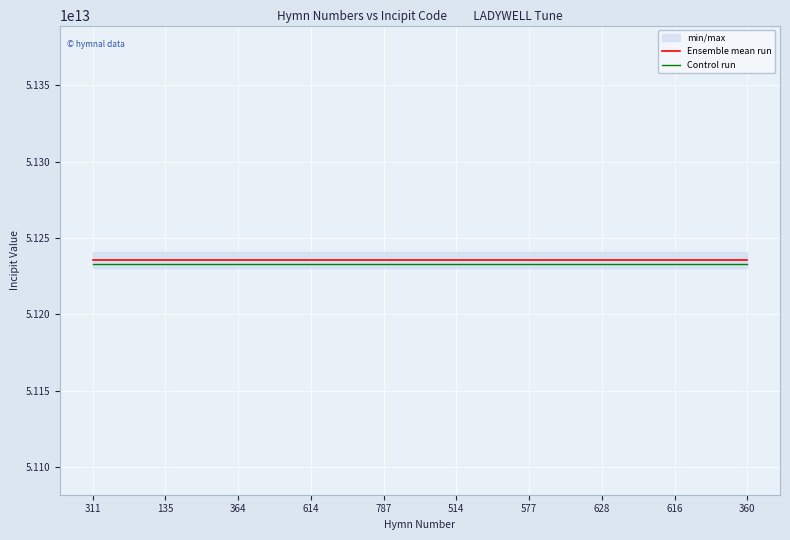

The value of Control run at 577 is 74611525049125.7. True or false?

False